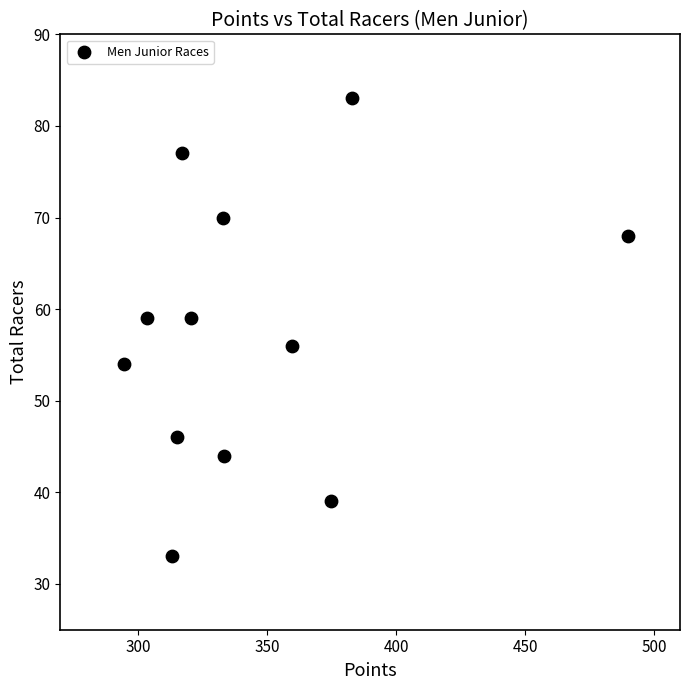

What is the range of Y values (max minus min)?

50